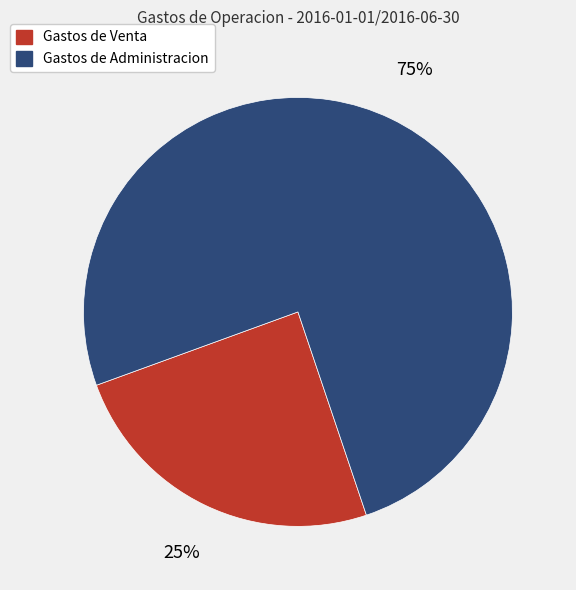

Count the number of slices in the pie.

2